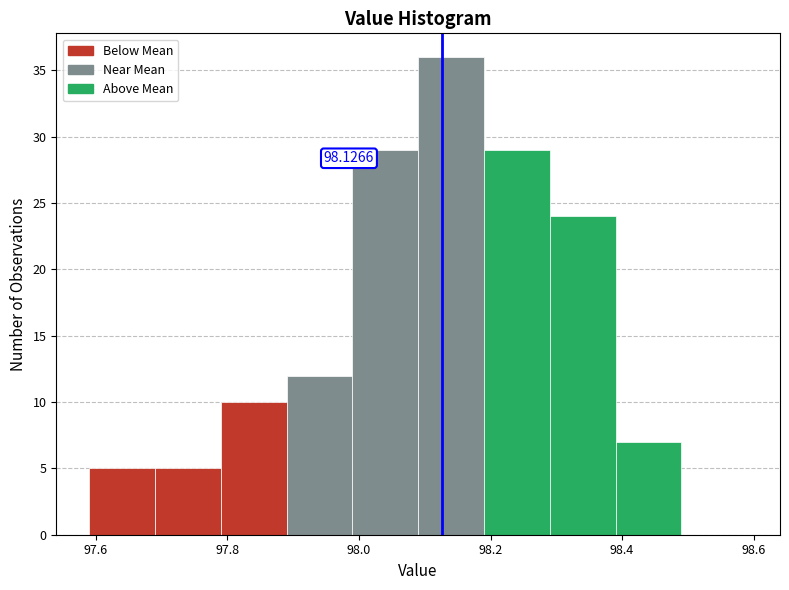

Which range on the x-axis has the tallest bar?

98.09 to 98.19